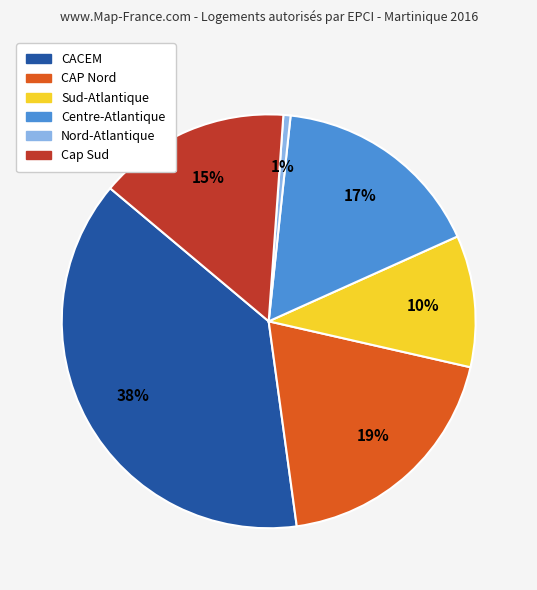

How many segments does this pie chart have?

6